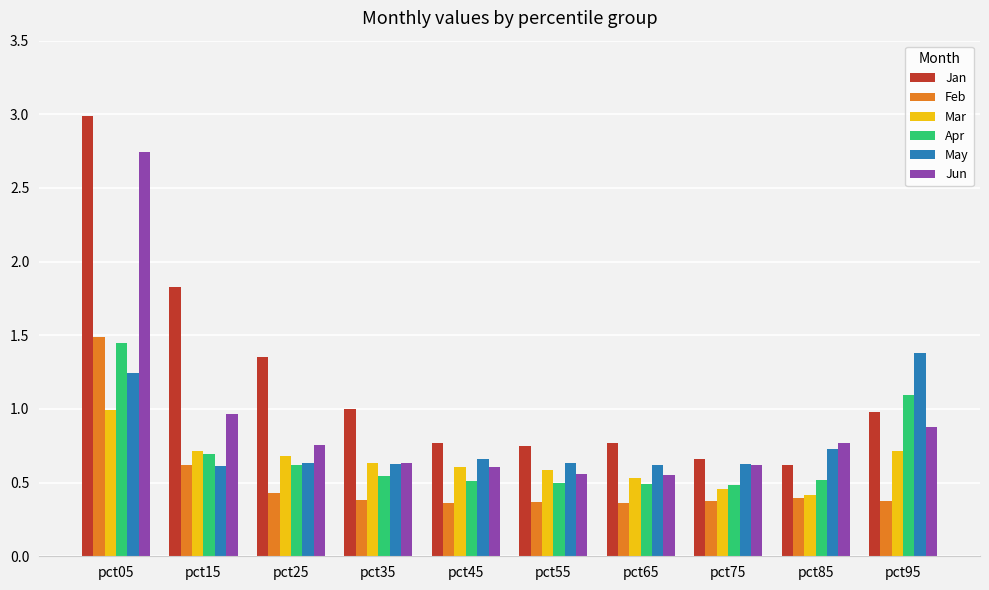

The value of Mar at pct65 is 0.2. True or false?

False